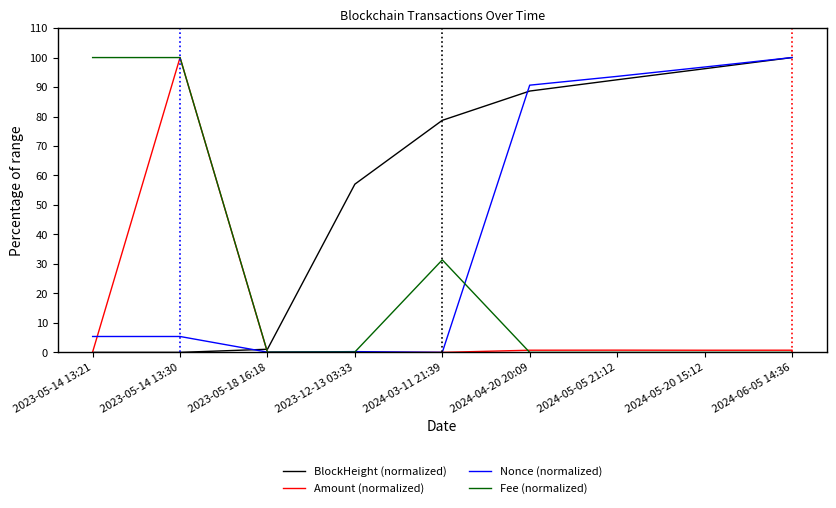

What are all the series names shown in the legend?

BlockHeight (normalized), Amount (normalized), Nonce (normalized), Fee (normalized)